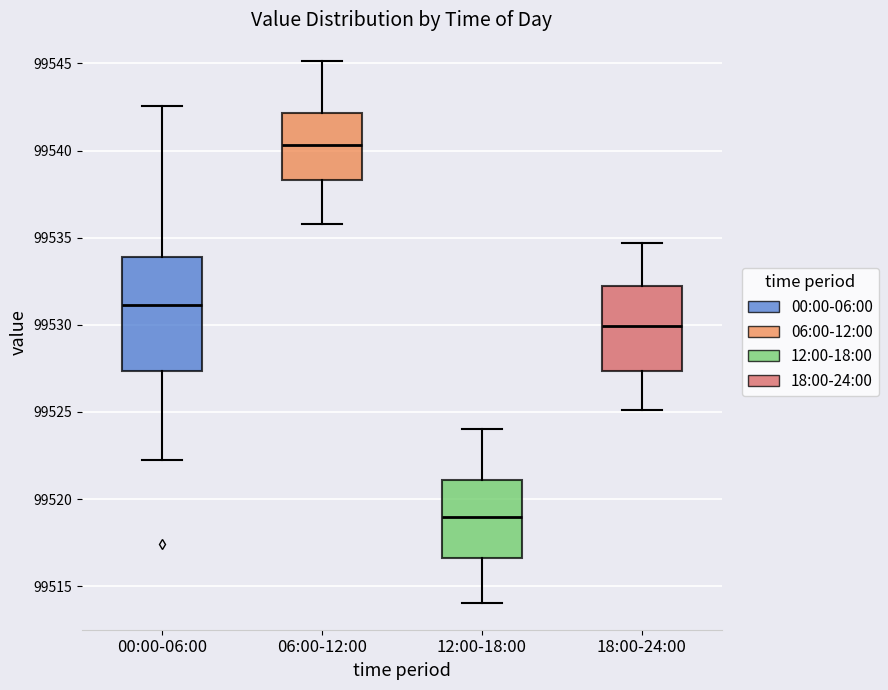

Which box is the tallest, from its lower edge to its upper edge?

00:00-06:00